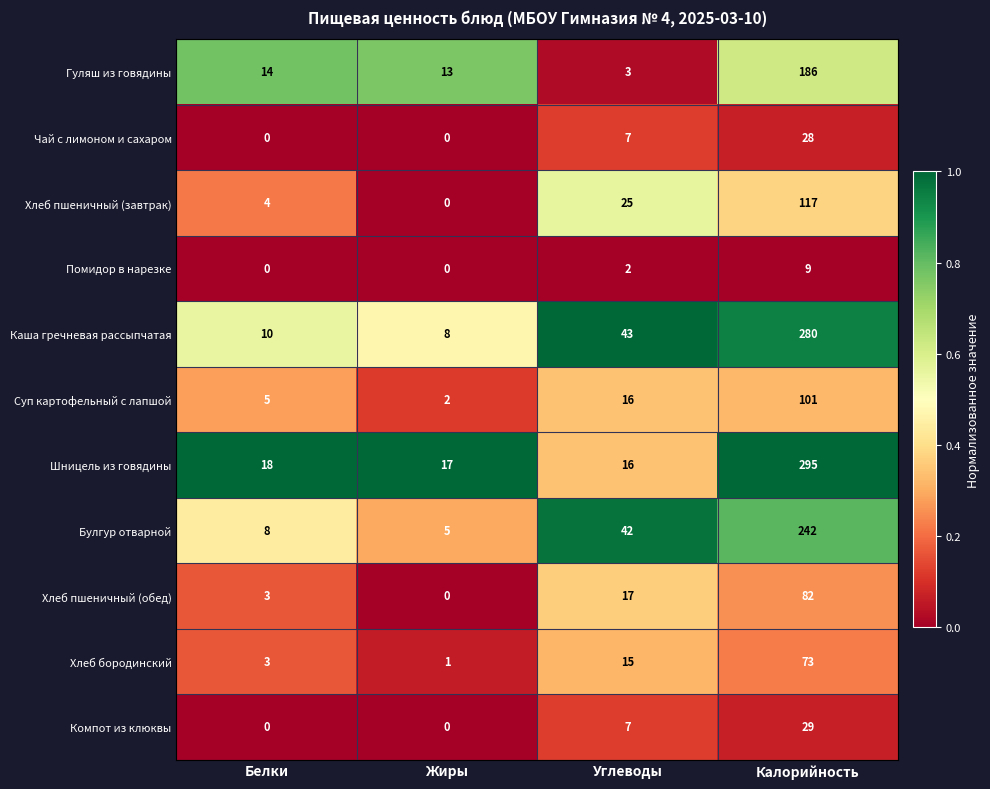

What is the greatest value displayed?

295